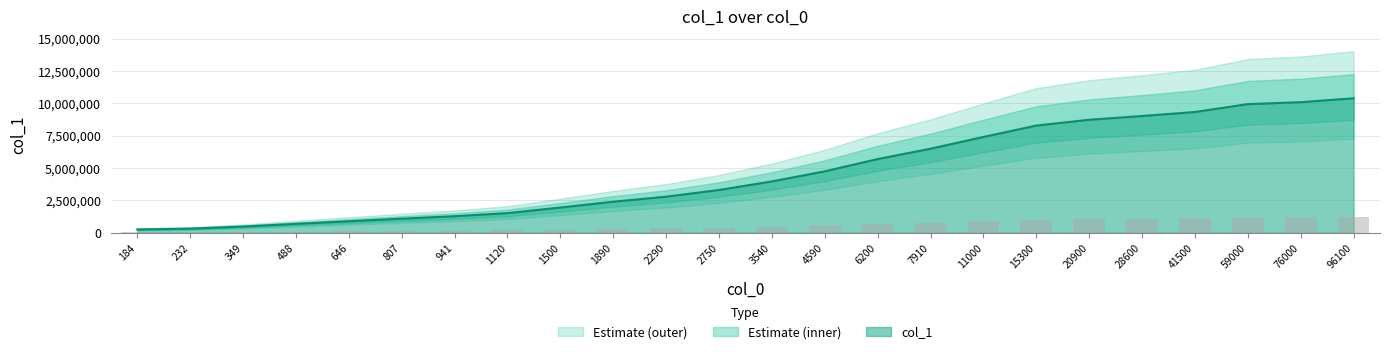

The chart shows a value of 334800 at 2290. True or false?

True